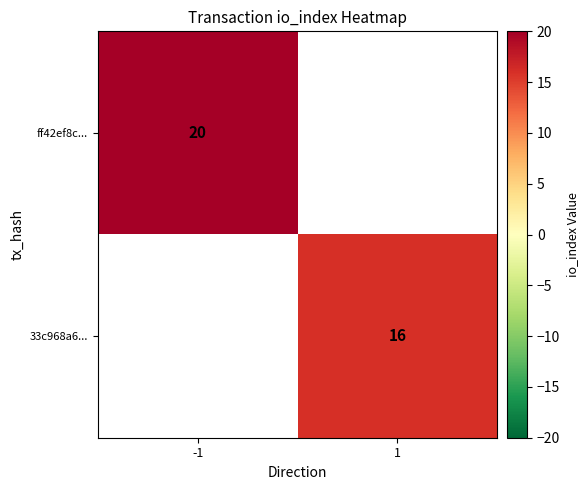

The value of ff42ef8c... at -1 is 20. True or false?

True